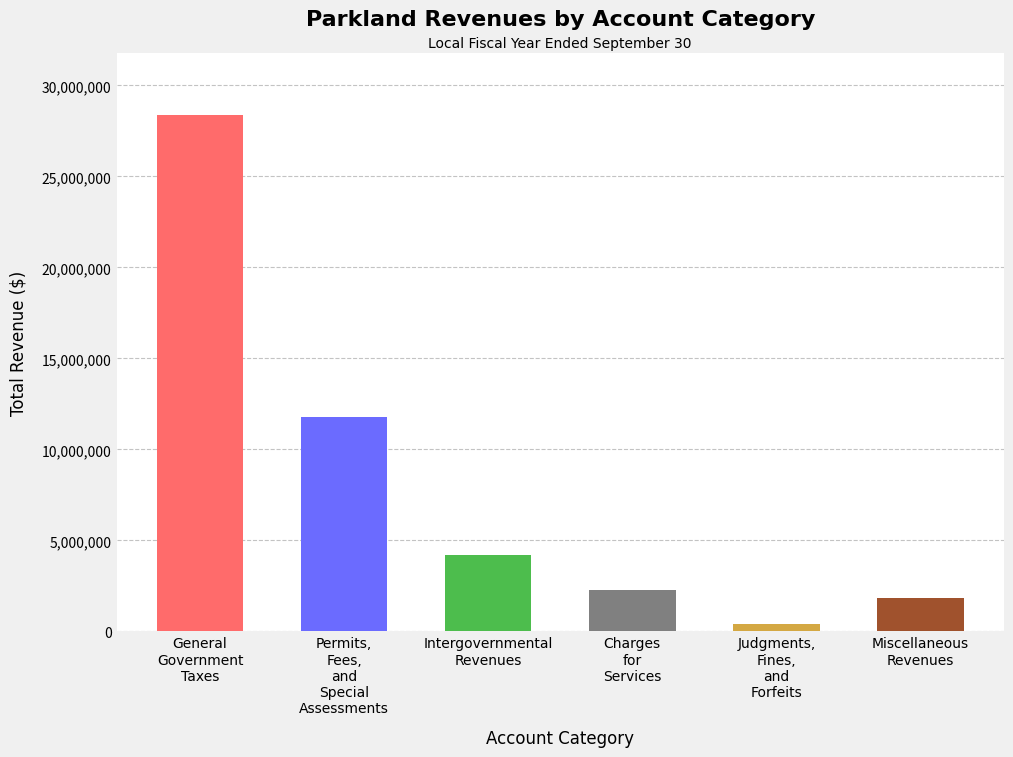

Rank the categories by value from lowest to highest.

Judgments,
Fines,
and
Forfeits, Miscellaneous
Revenues, Charges
for
Services, Intergovernmental
Revenues, Permits,
Fees,
and
Special
Assessments, General
Government
Taxes